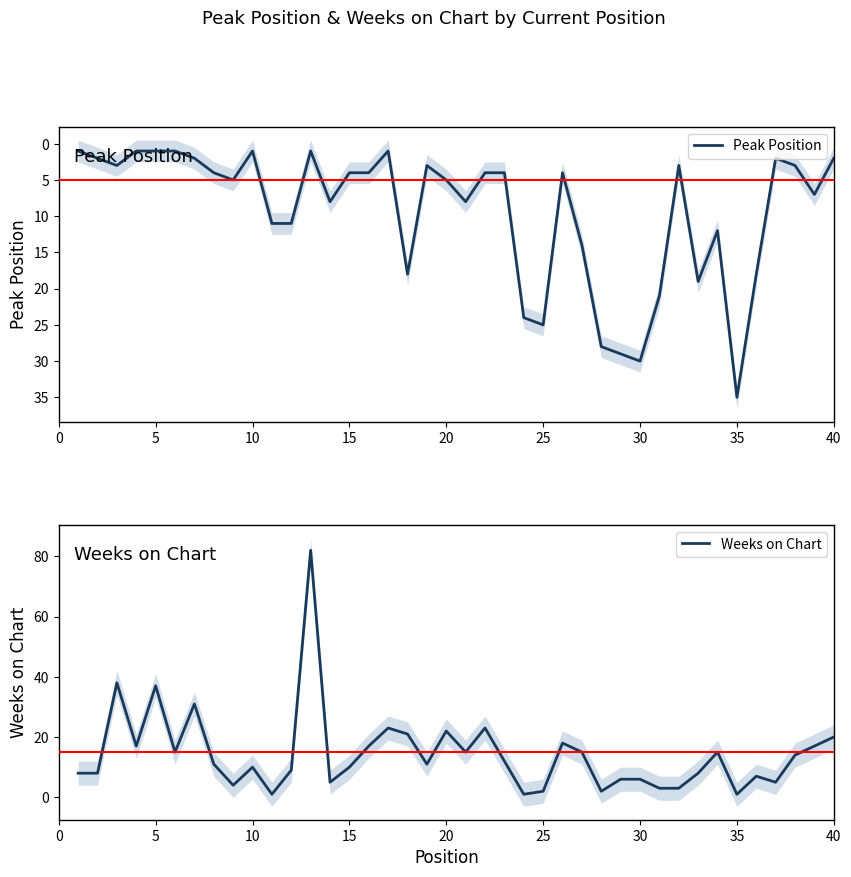

In Peak Position, how many points are lower than both neighbors (excluding endpoints)?

8